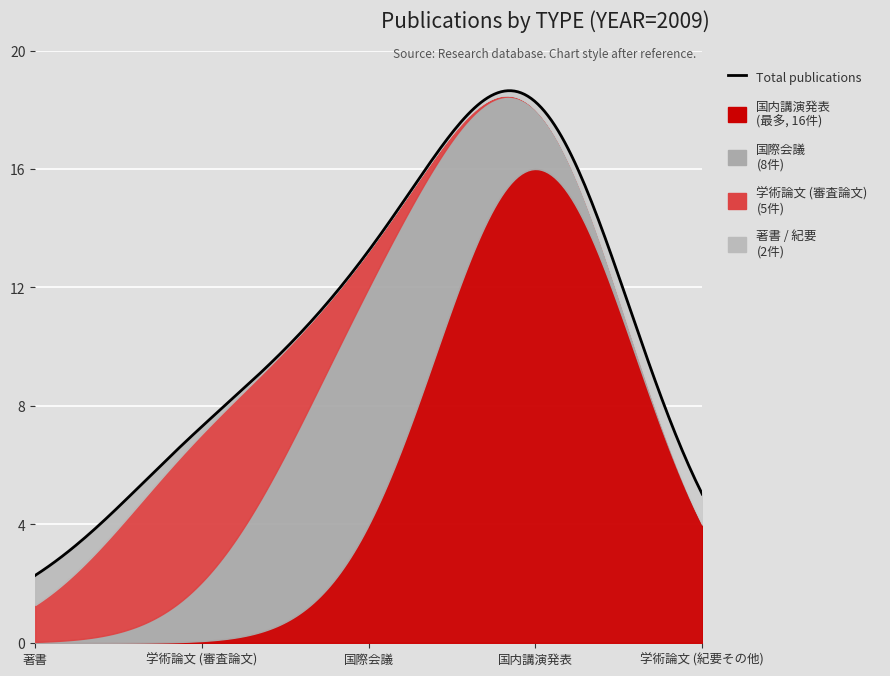

True or false: 著書 has more than 0 points higher than both neighbors.

False